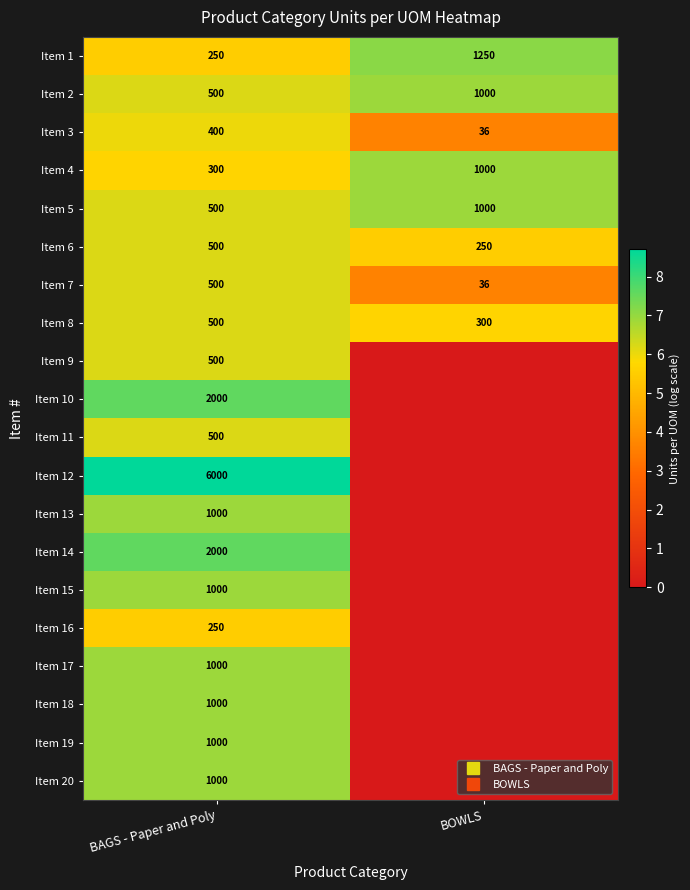

How many positive values does the Item 20 series have?

1